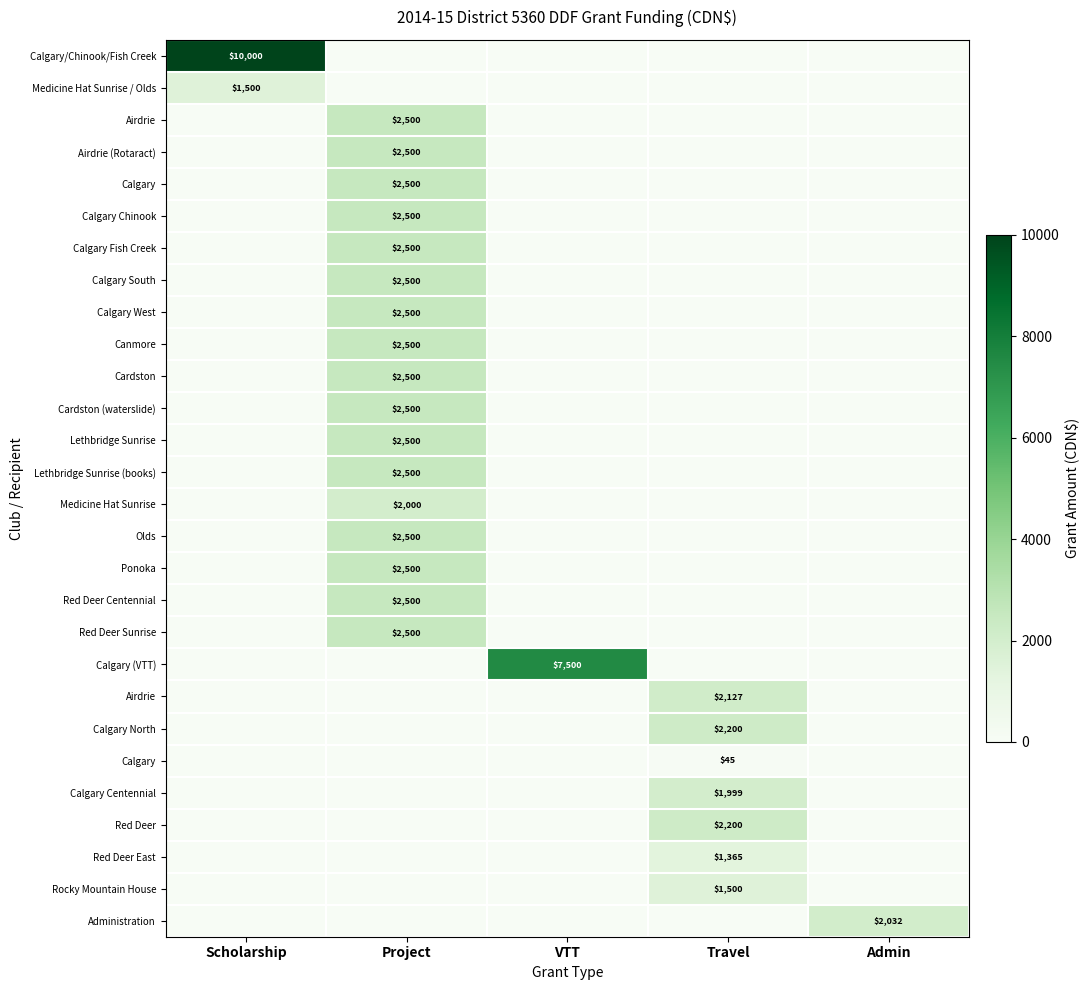

What is the spread (max minus min) of values at VTT?

7500